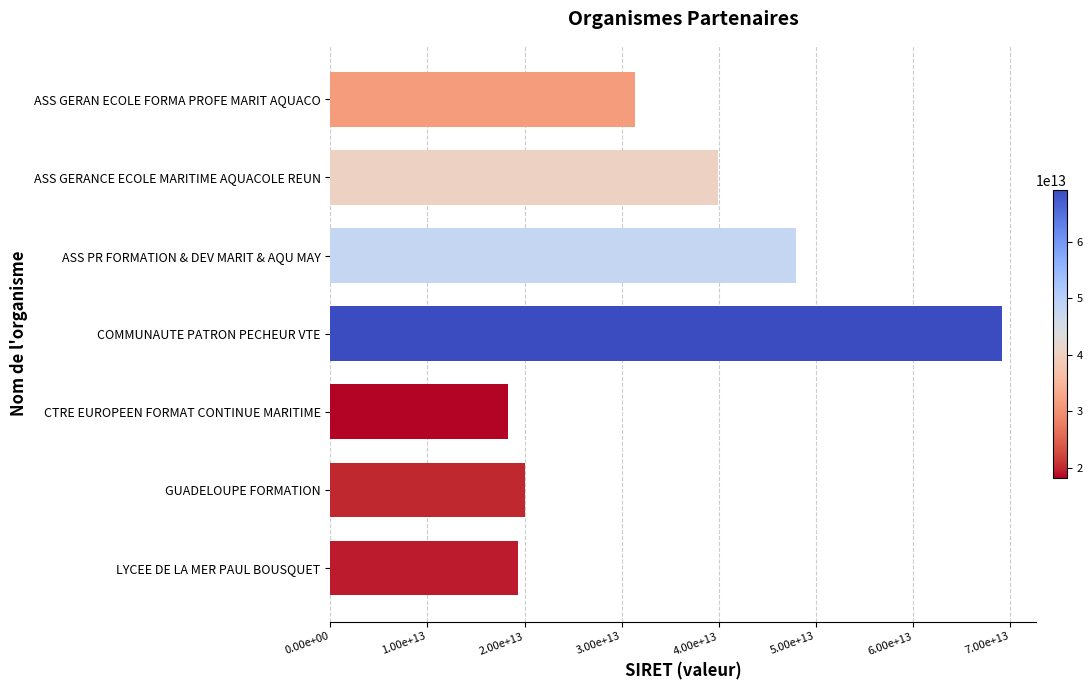

What is the difference between the maximum and minimum values?

50871179100000